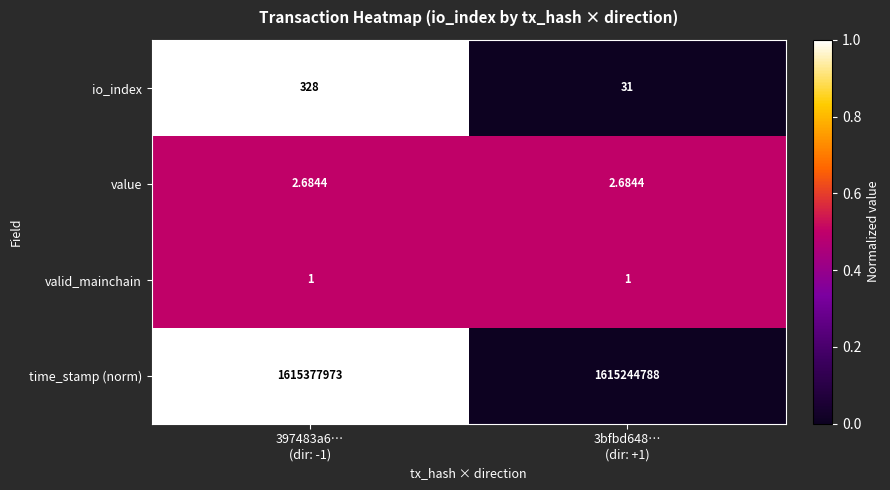

Rank the series by their maximum value, from highest to lowest.

time_stamp (norm), io_index, value, valid_mainchain